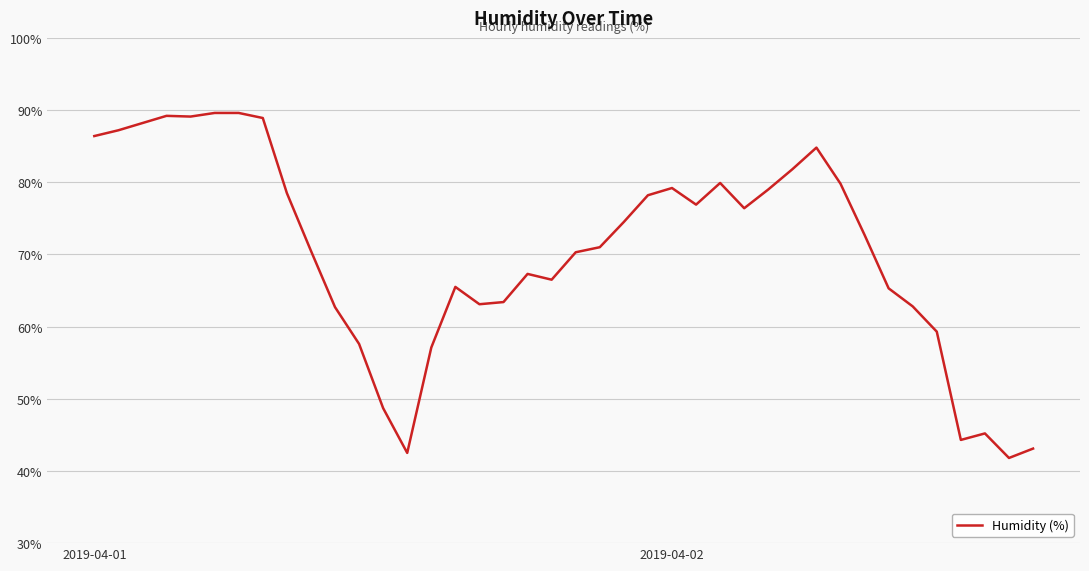

What is the smallest value displayed?

41.8